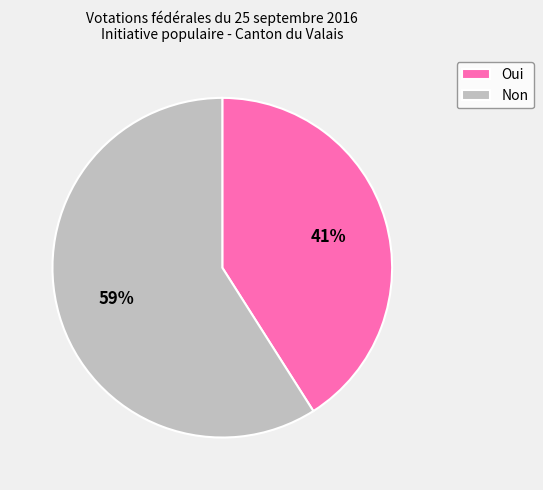

Count the number of slices in the pie.

2